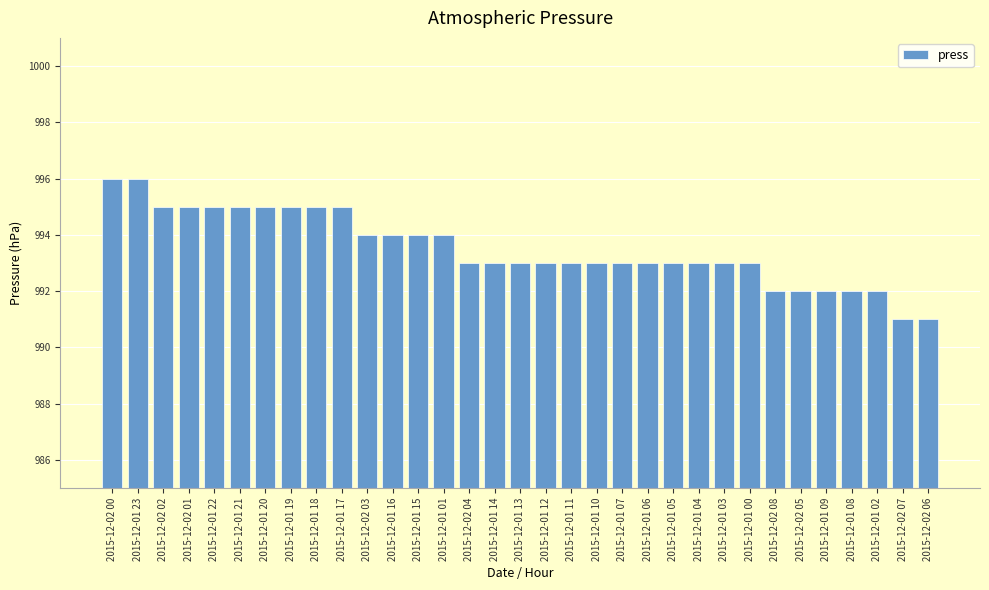

What is the smallest value displayed?

991